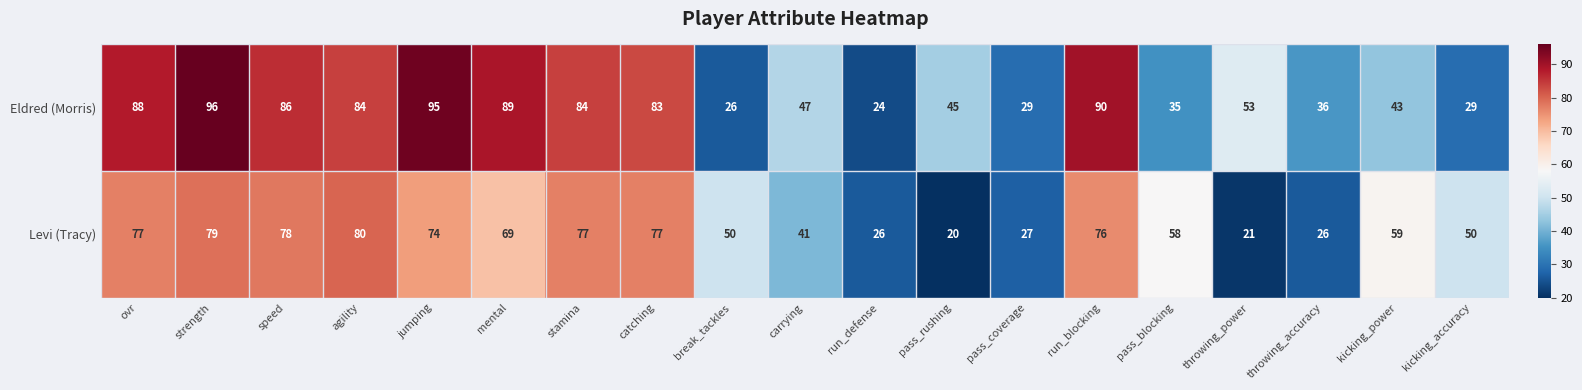

How many data points in Eldred (Morris) are less than 53?

9